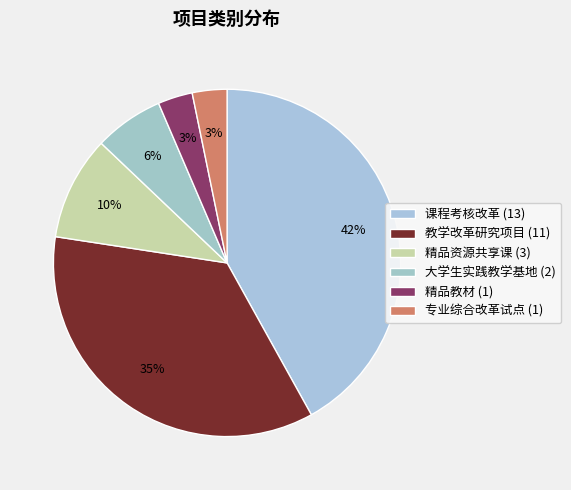

How many slices are in this pie chart?

6